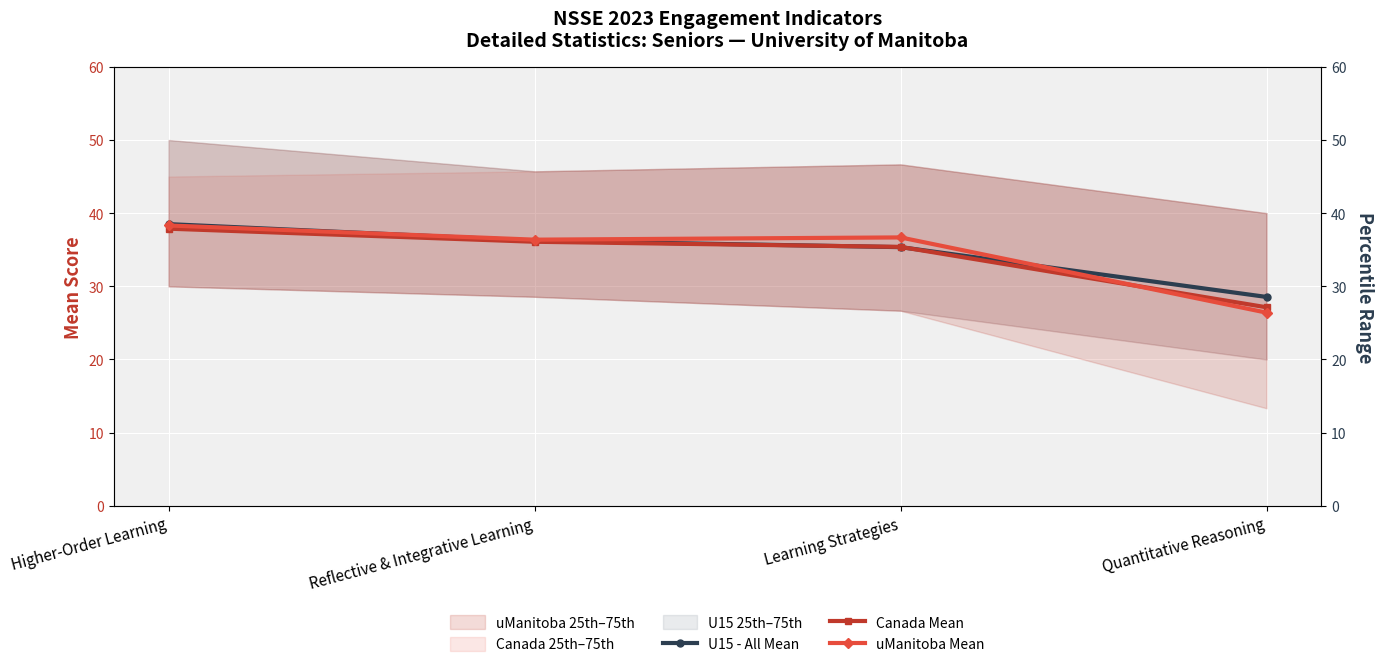

Reading left to right, list all the values displayed in this chart.

U15 - All Mean: 38.5	36.2	35.4	28.5
Canada Mean: 37.9	36.1	35.4	27.1
uManitoba Mean: 38.3	36.4	36.7	26.4